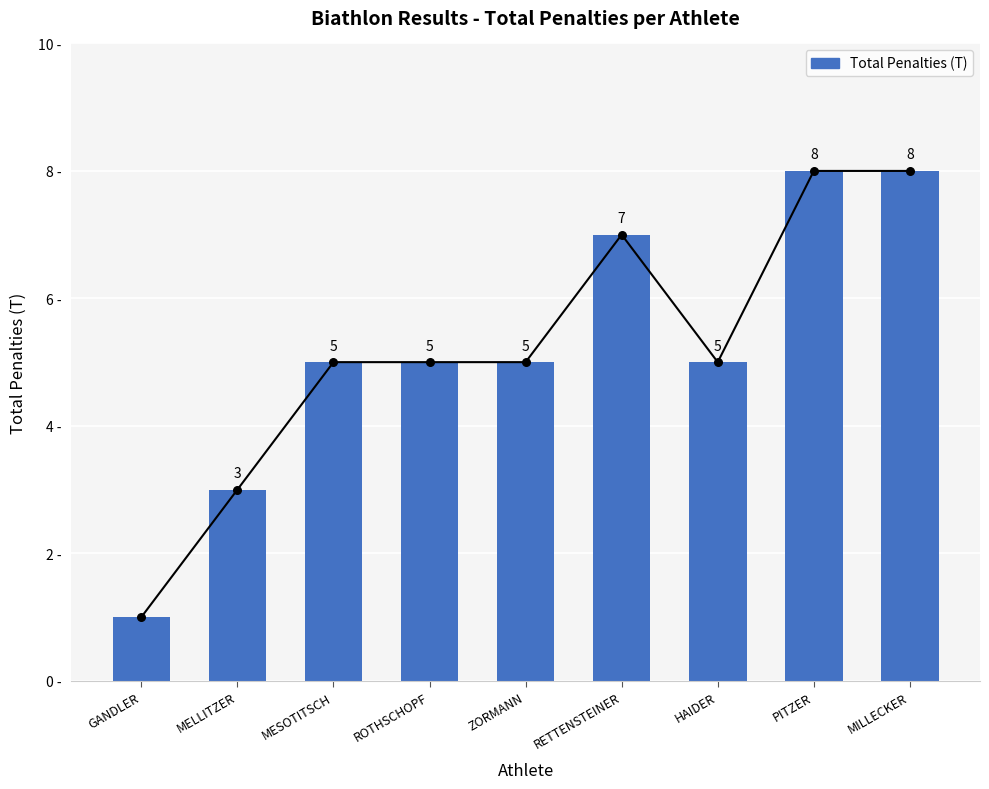

What is the ratio of the value at ROTHSCHOPF to the value at MILLECKER?

0.6